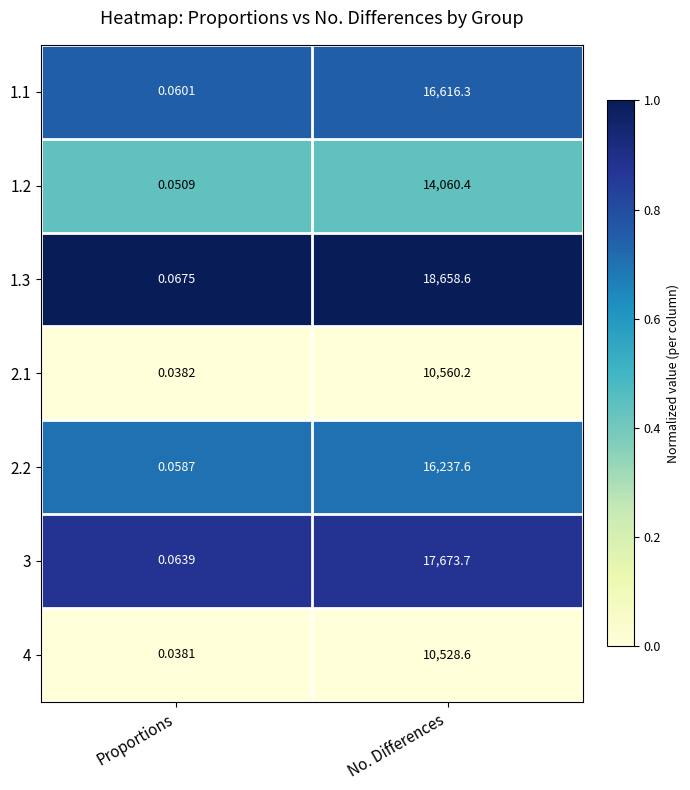

Where does the 2.1 series first go above 10560?

No. Differences